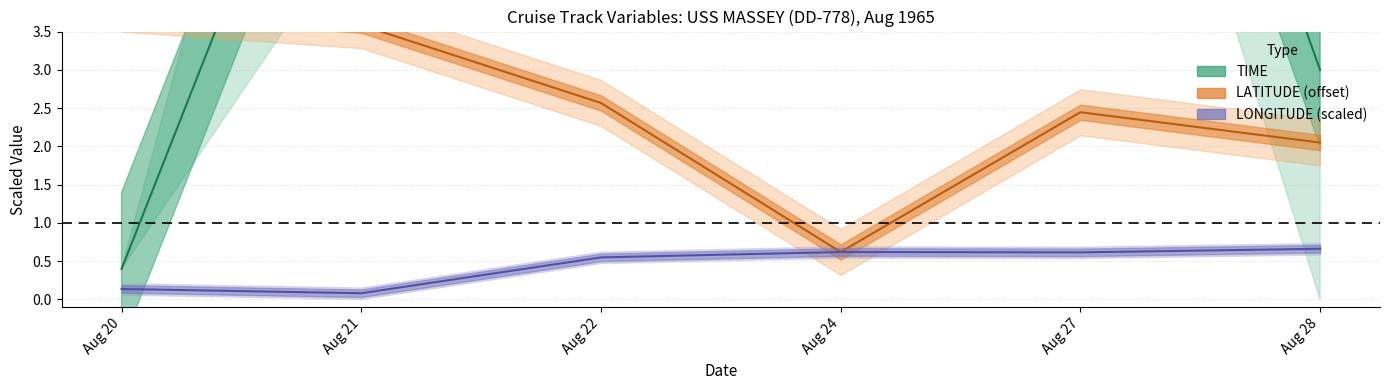

Count the LONGITUDE (mean) values in the range 0 to 1.

6